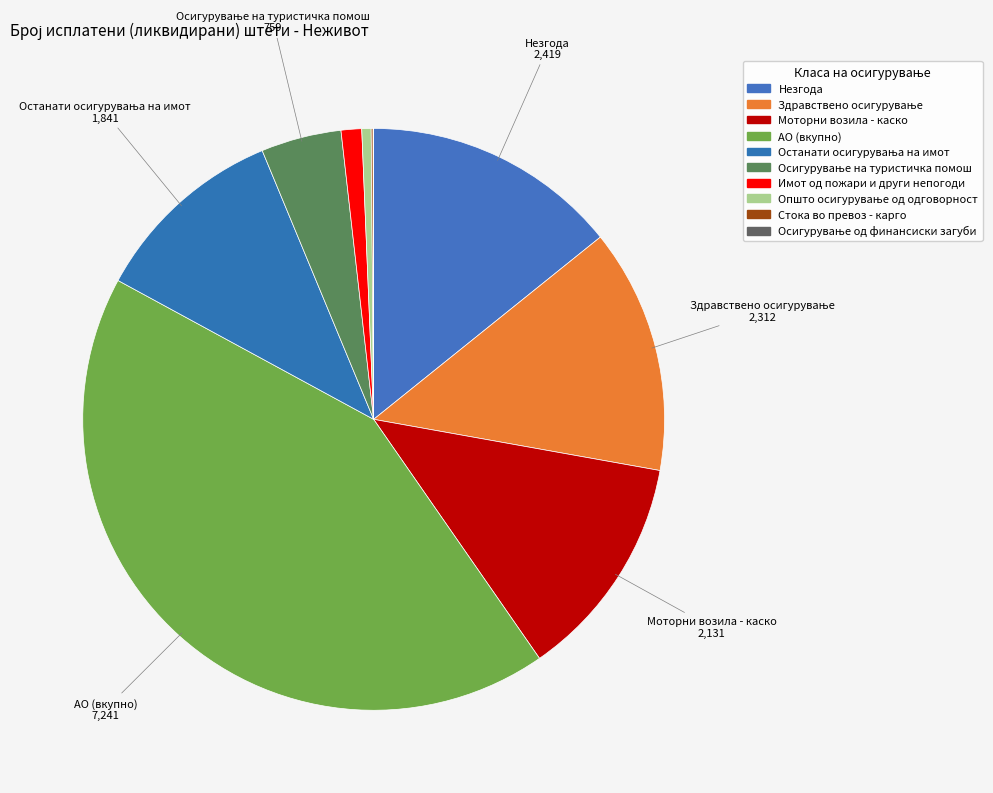

Which slice is the largest?

АО (вкупно)